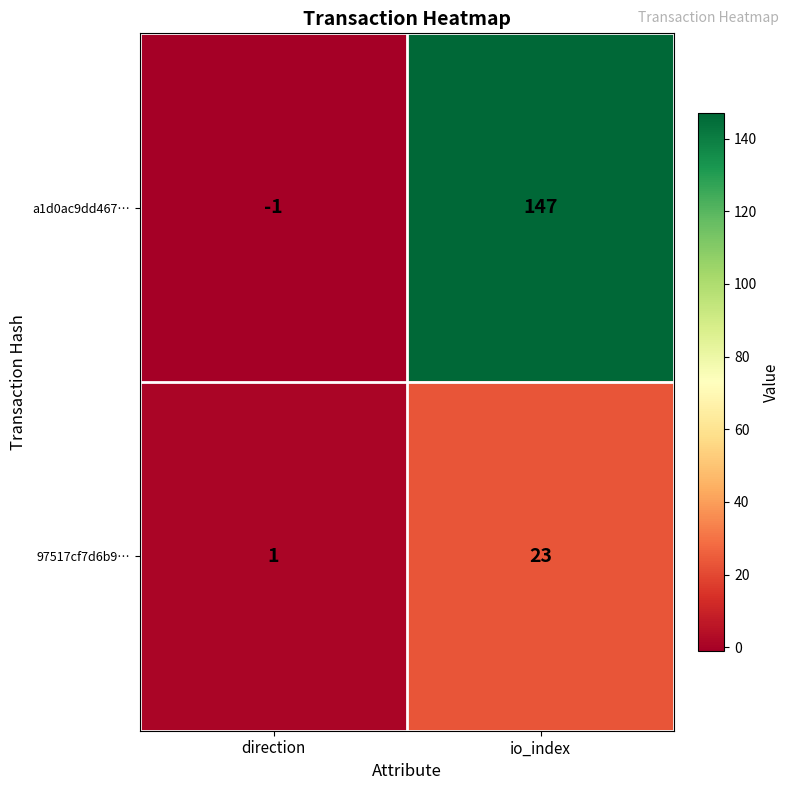

The 97517cf7d6b9… series shows 6 at io_index. True or false?

False